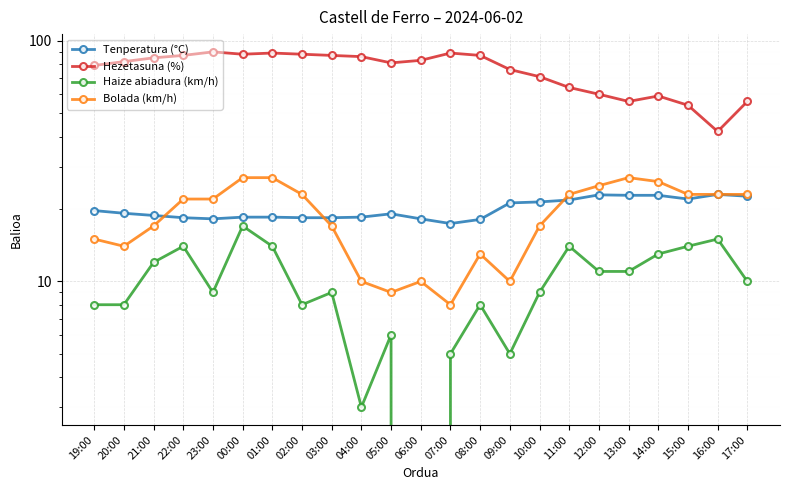

Between 22:00 and 05:00, which series saw the biggest shift?

Bolada (km/h)